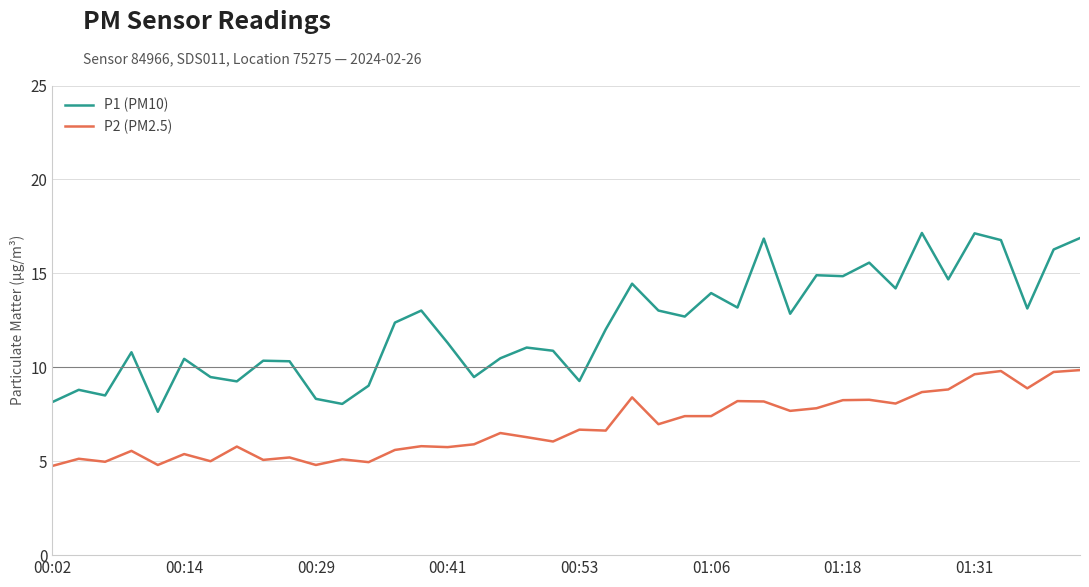

List the series in order of their overall mean, highest first.

P1 (PM10), P2 (PM2.5)